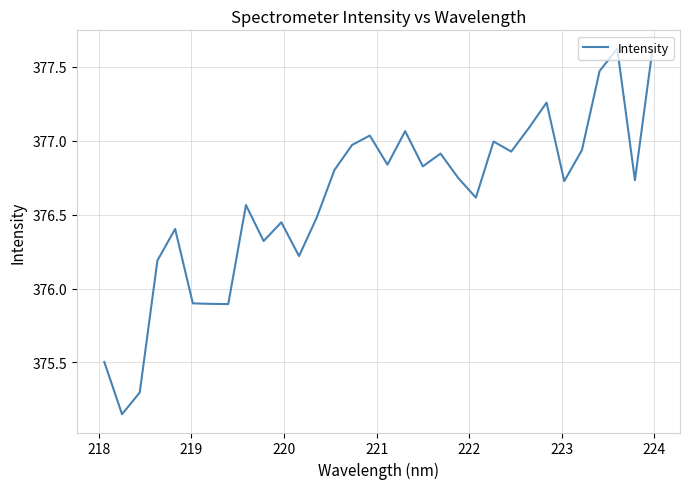

What is the difference between the maximum and minimum values?

2.5